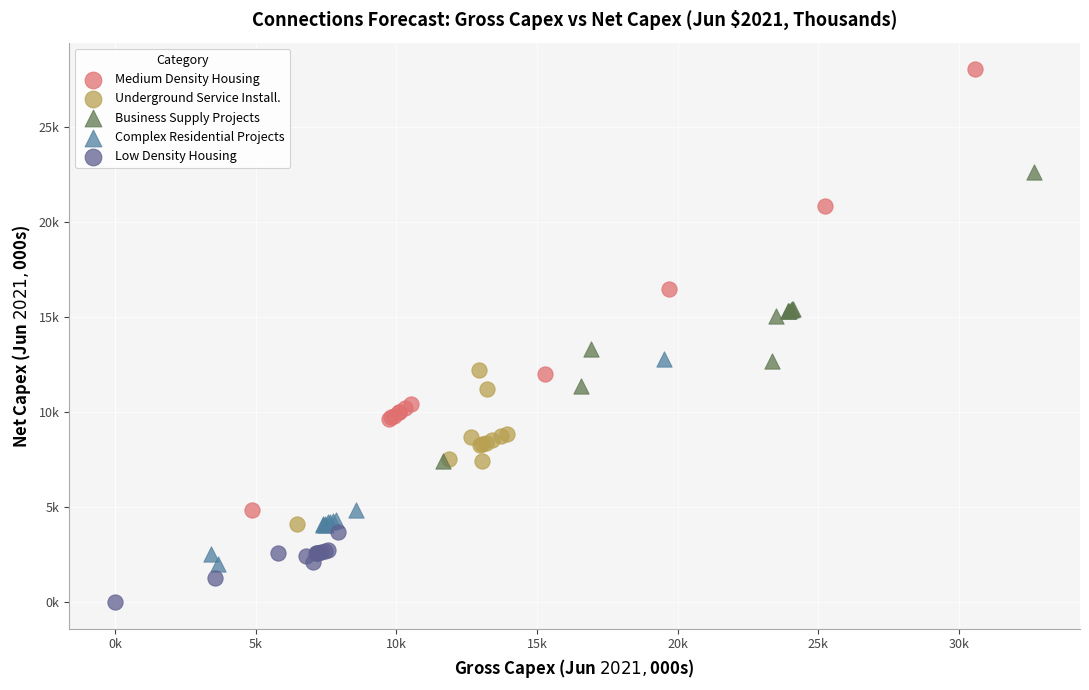

Which series reaches the maximum Y coordinate?

Medium Density Housing